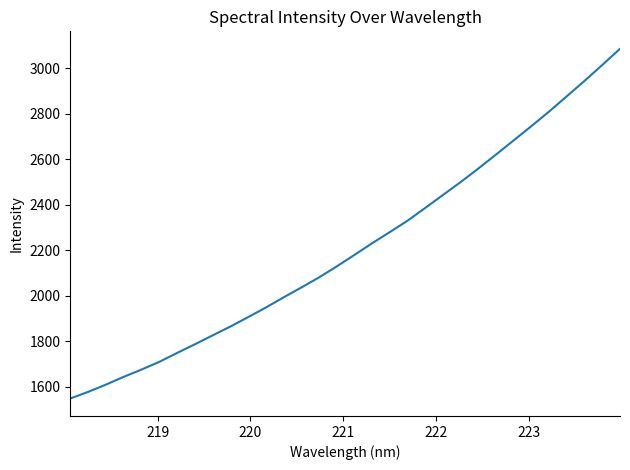

How many series are shown in this chart?

1